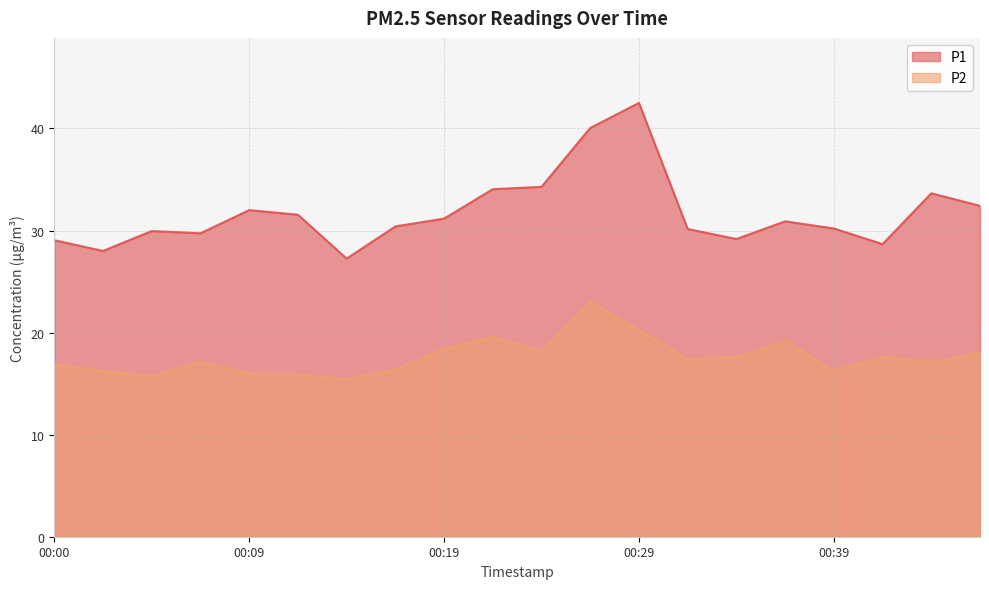

True or false: P2 and P1 cross at least once.

False